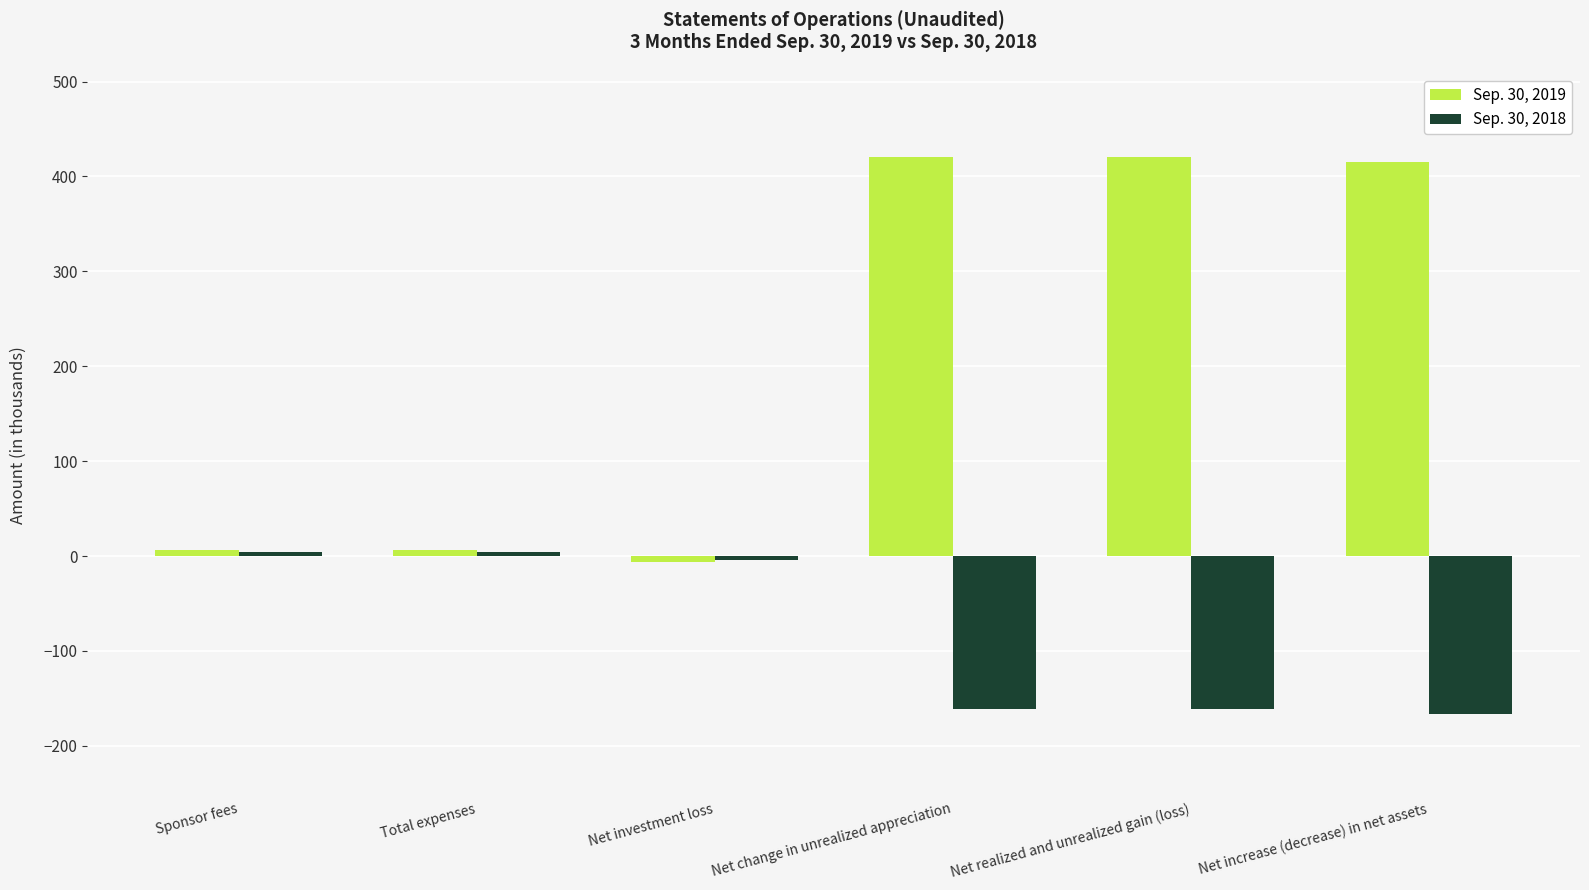

Does the chart contain any negative values?

Yes